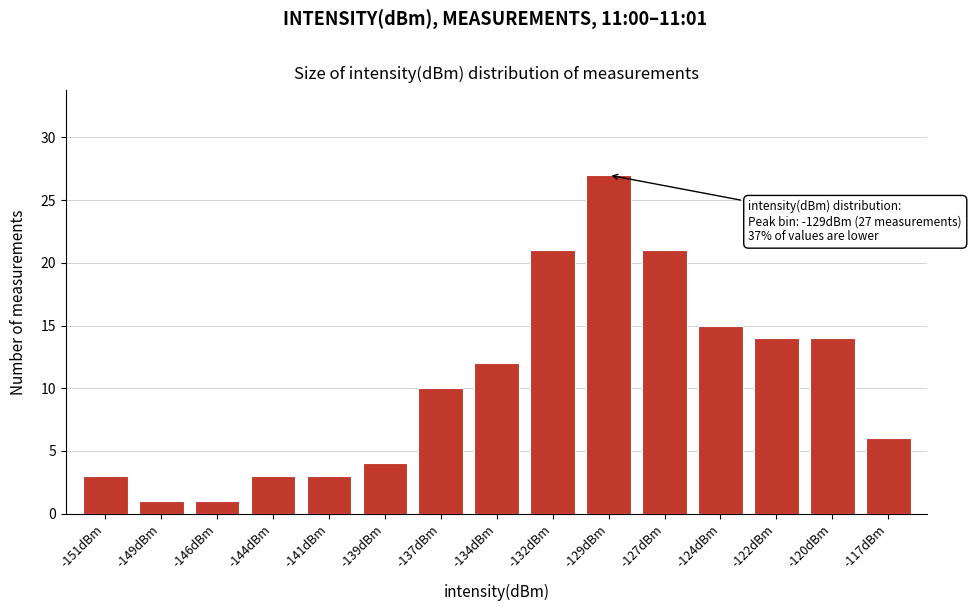

Reading left to right, what are all the values shown in this chart?

-151dBm=3	-149dBm=1	-146dBm=1	-144dBm=3	-141dBm=3	-139dBm=4	-137dBm=10	-134dBm=12	-132dBm=21	-129dBm=27	-127dBm=21	-124dBm=15	-122dBm=14	-120dBm=14	-117dBm=6